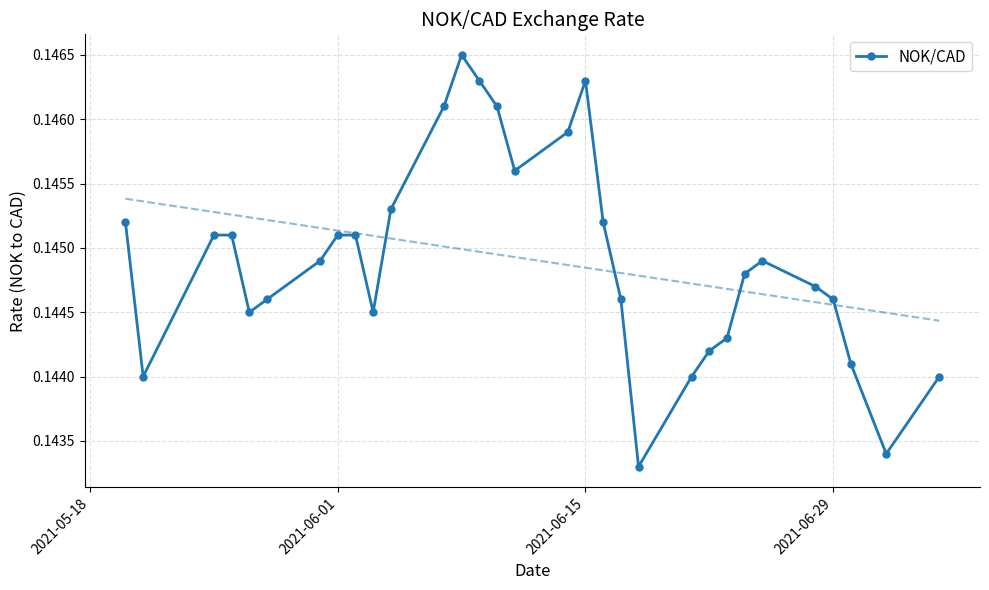

Reading left to right, transcribe all the data shown in this chart.

0.1	0.1	0.1	0.1	0.1	0.1	0.1	0.1	0.1	0.1	0.1	0.1	0.1	0.1	0.1	0.1	0.1	0.1	0.1	0.1	0.1	0.1	0.1	0.1	0.1	0.1	0.1	0.1	0.1	0.1	0.1